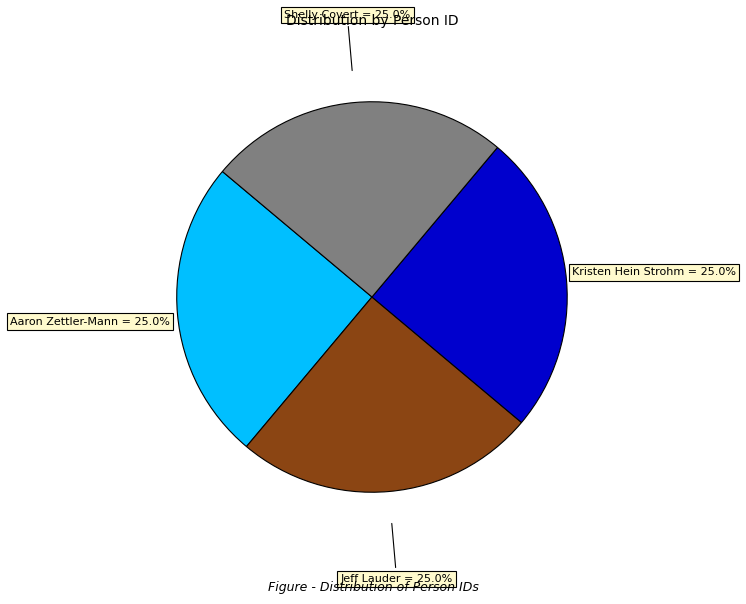

Is there any slice that represents more than half of the pie?

No